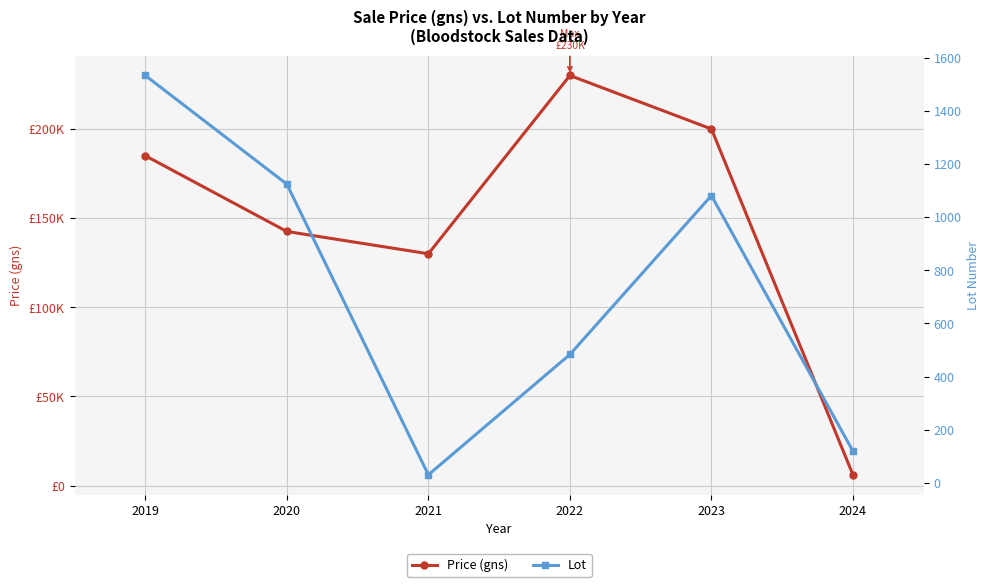

True or false: Lot and Price (gns) intersect in this chart.

False